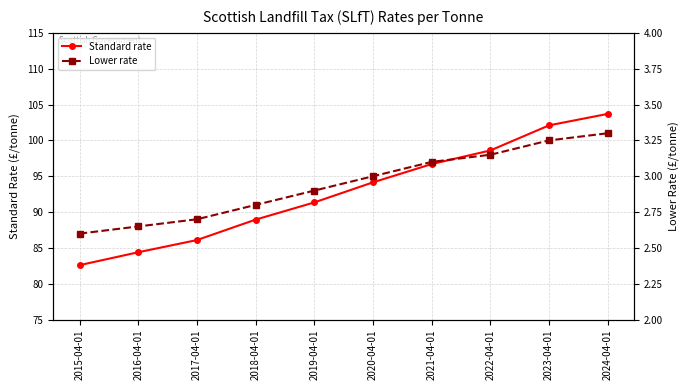

What is the difference between the Standard rate values at 2019-04-01 and 2015-04-01?

8.8